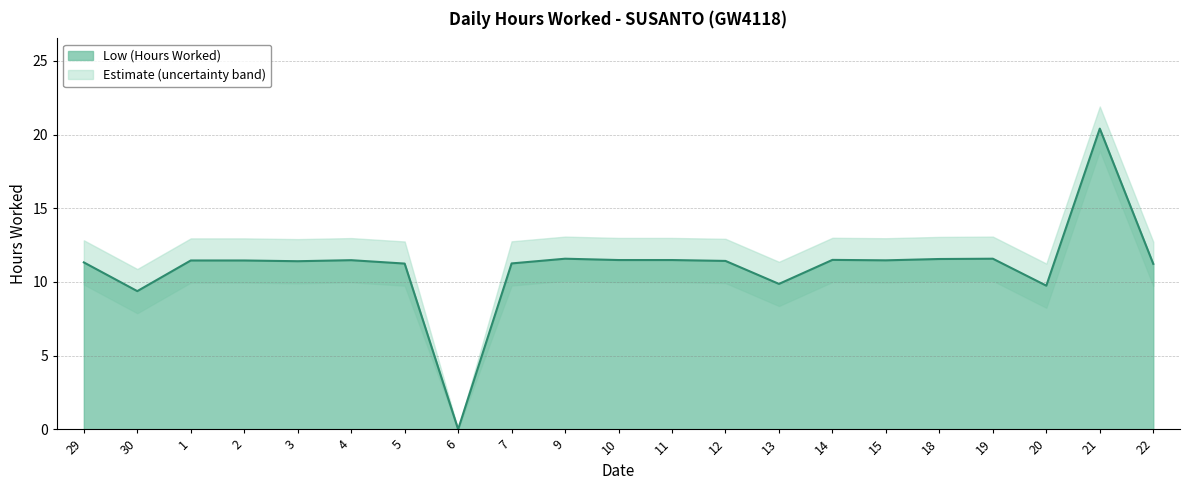

Between 3 and 19, which is larger?

19